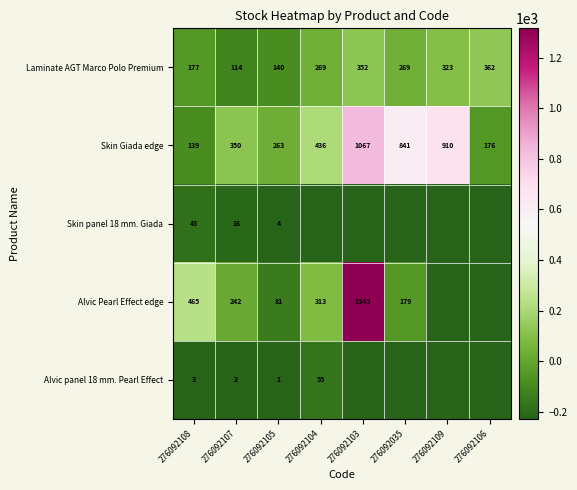

Between 276092108 and 276092105, which series saw the biggest shift?

Alvic Pearl Effect edge